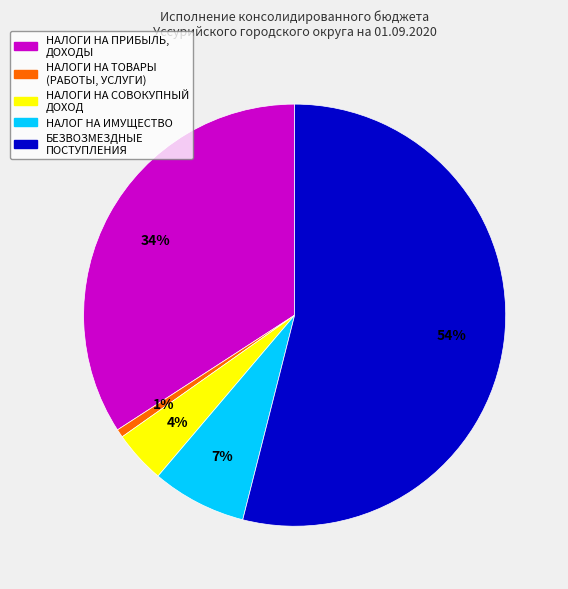

The НАЛОГИ НА ТОВАРЫ (РАБОТЫ, УСЛУГИ) slice represents 1% of the pie. True or false?

True